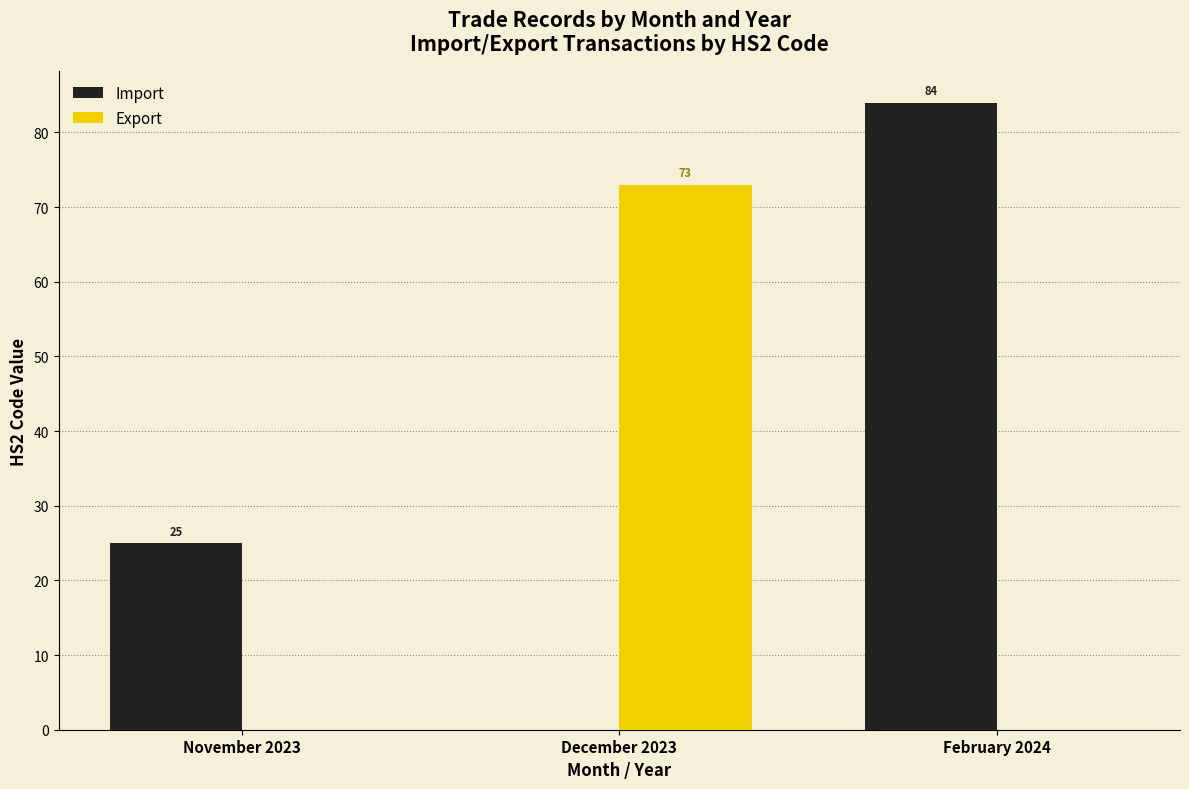

How many groups of bars are there?

3